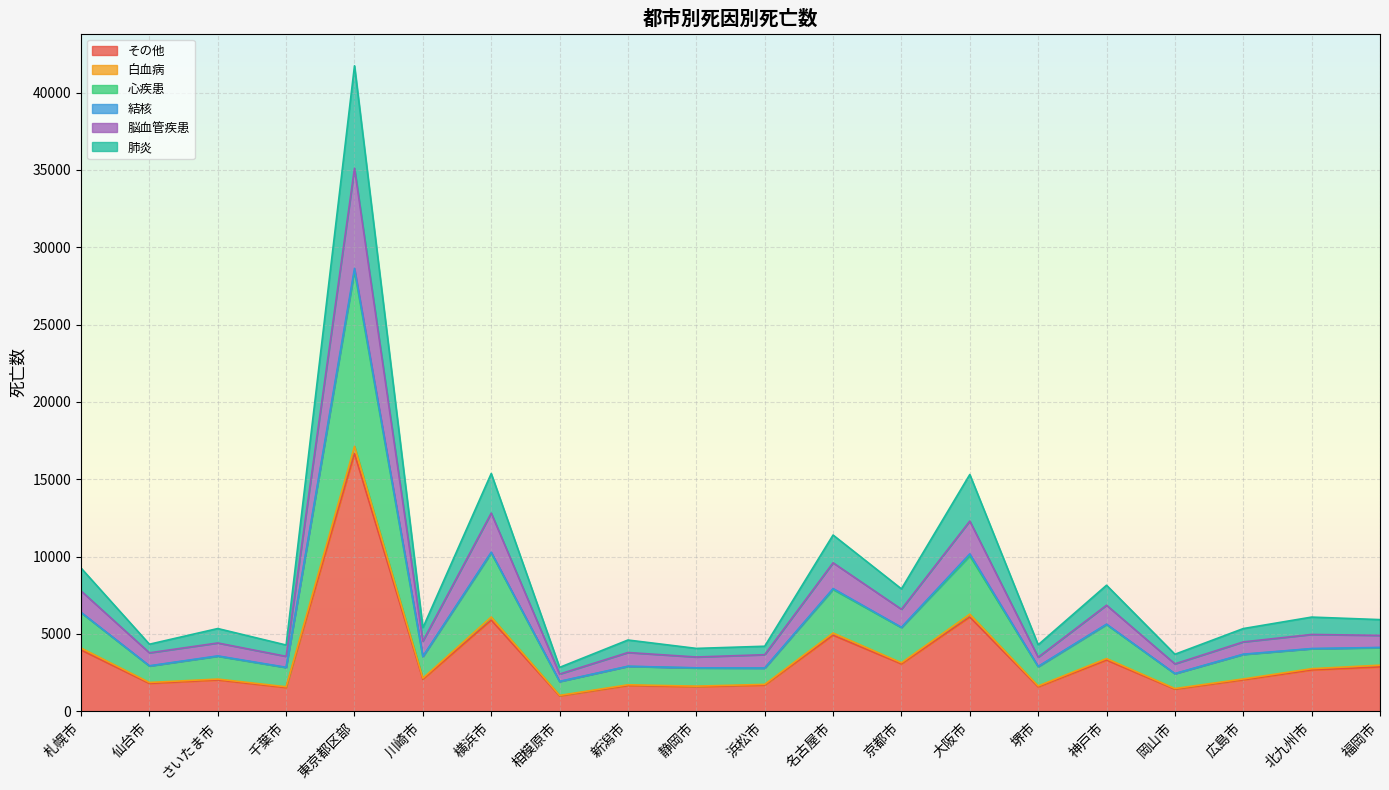

At which category is the sum across all series the highest?

東京都区部